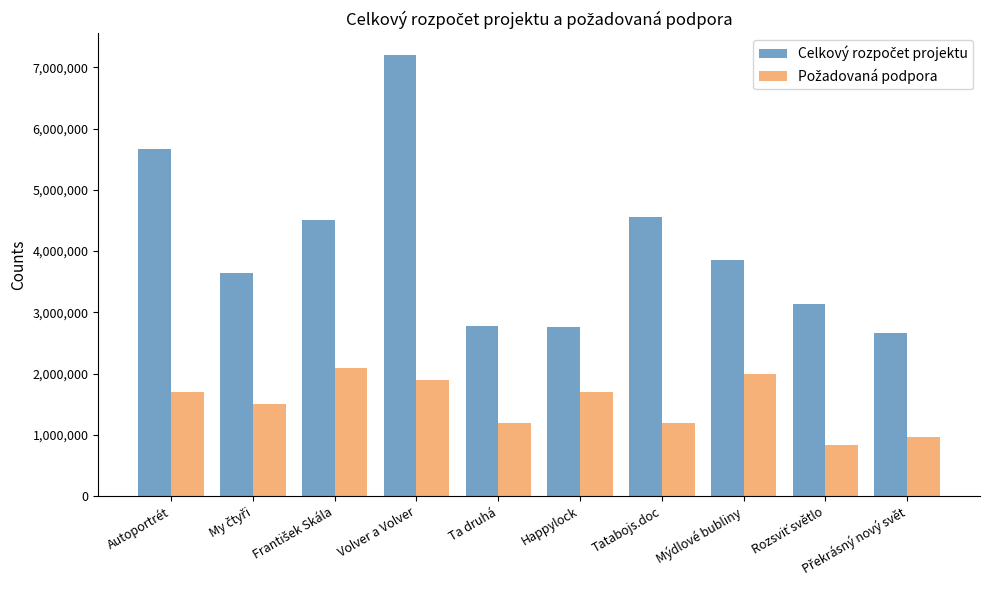

Which category has the highest value across all series?

Volver a Volver